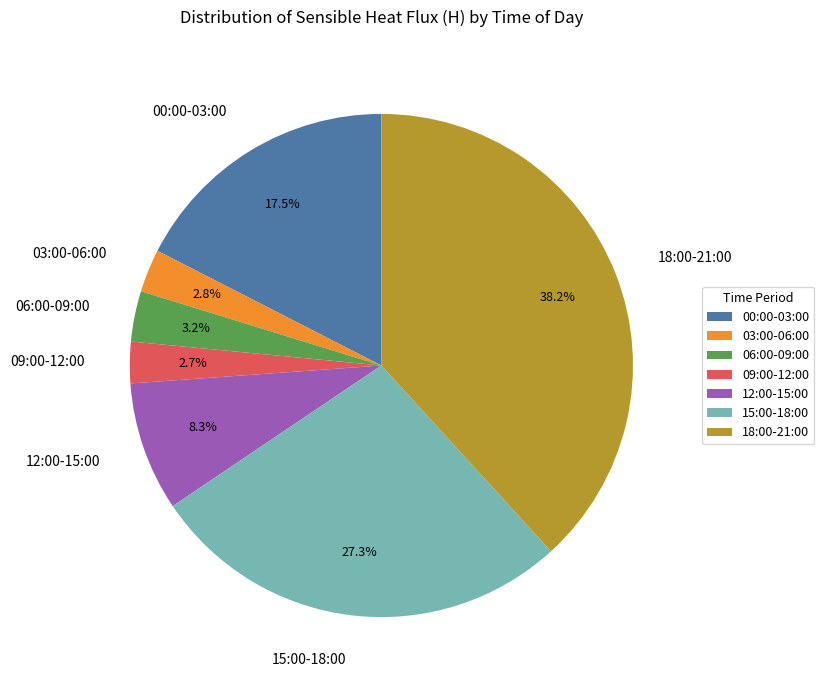

Which category has the biggest portion of the pie?

18:00-21:00